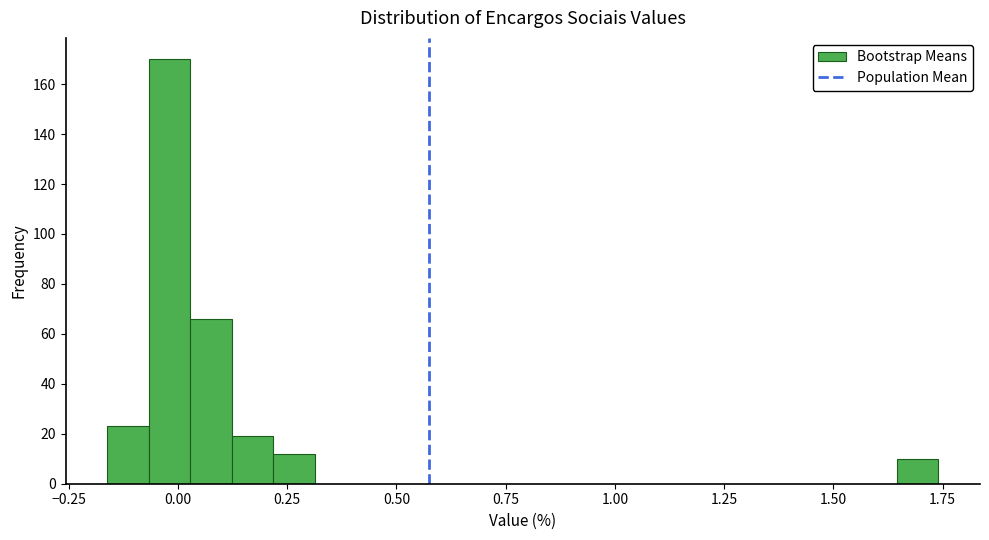

Around what value on the x-axis is the tallest bar? Give the approximate position of its centre, as read against the axis.

0.00